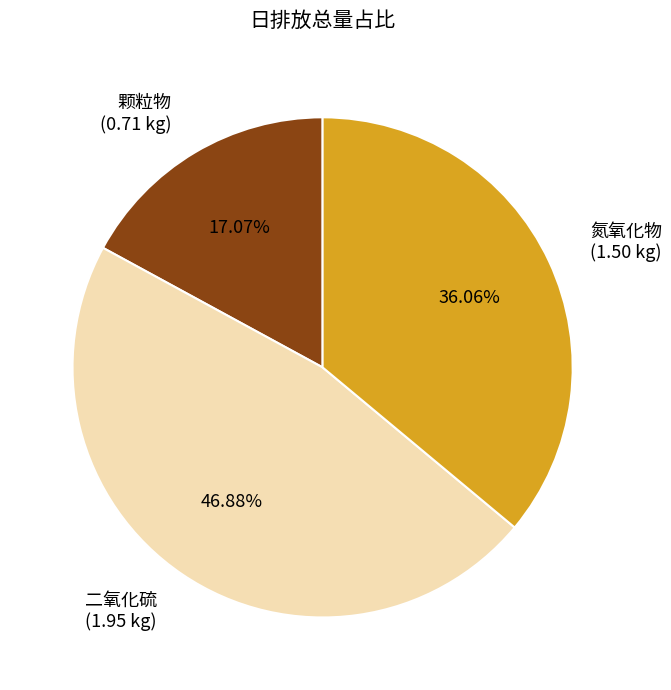

Combined, do 氮氧化物 (1.50 kg) and 二氧化硫 (1.95 kg) account for over 50%?

Yes